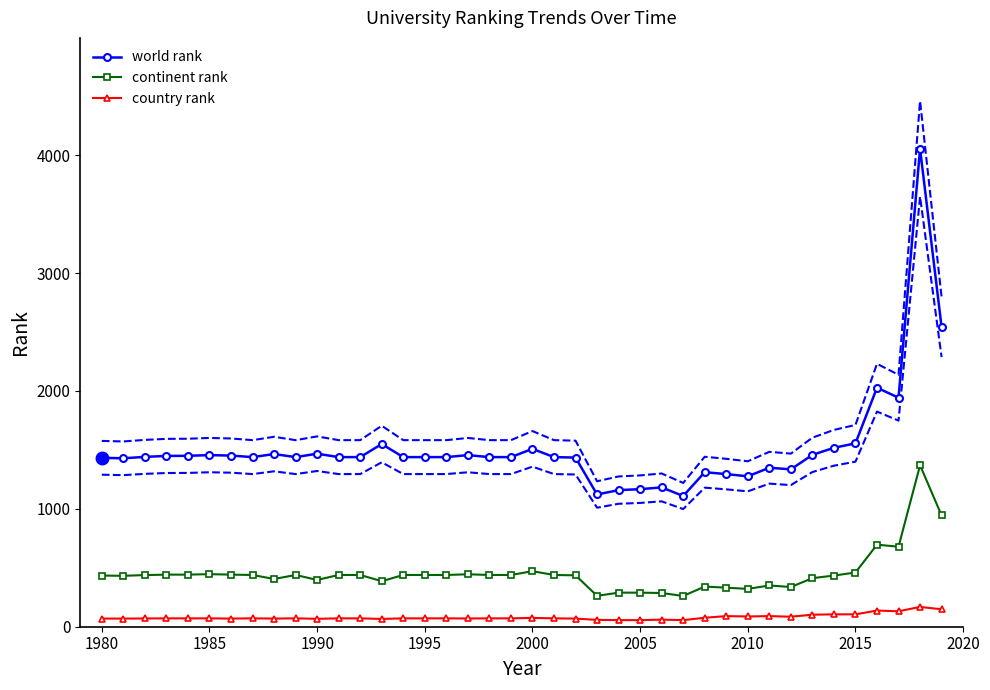

True or false: world rank has more than 2 points higher than both neighbors.

True